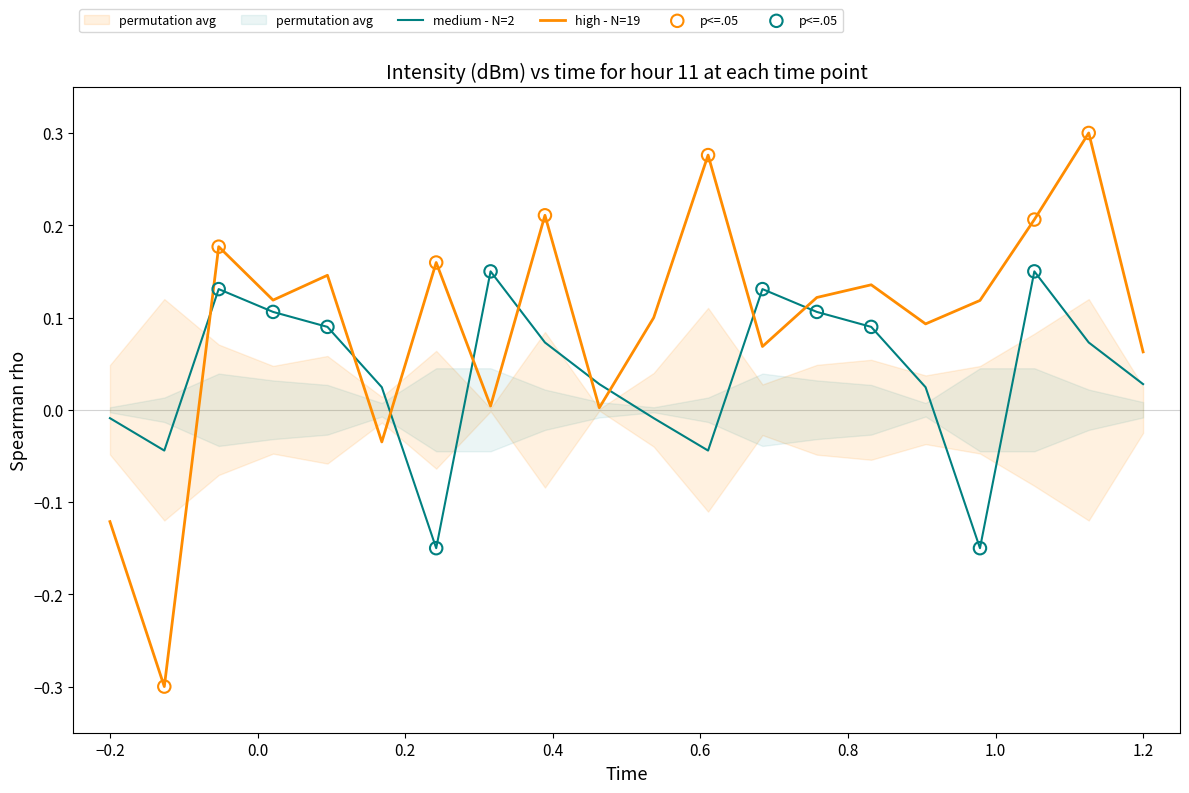

True or false: medium - N=2 and high - N=19 intersect in this chart.

True